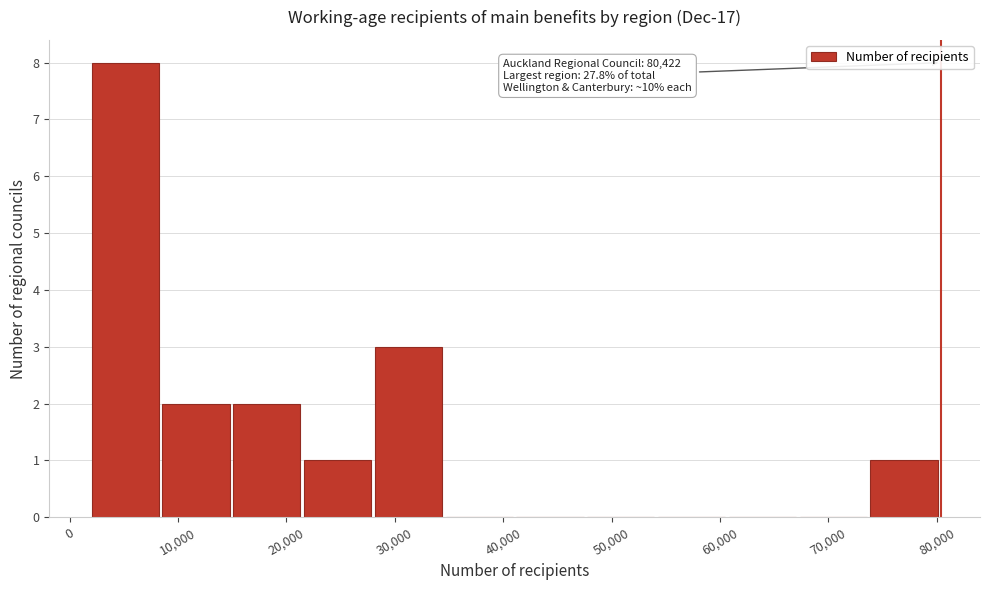

Which range on the x-axis has the tallest bar?

2000 to 9000